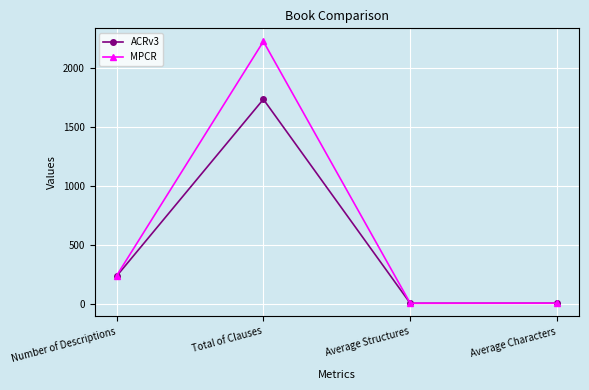

How many interior local peaks does the ACRv3 series have?

1